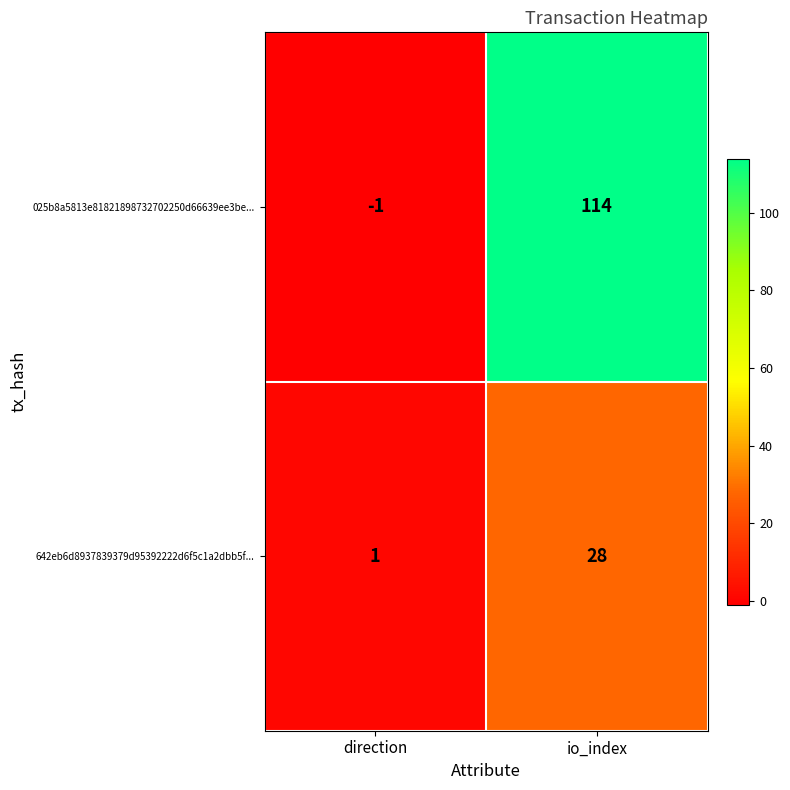

Which label corresponds to the smallest value in the chart?

direction